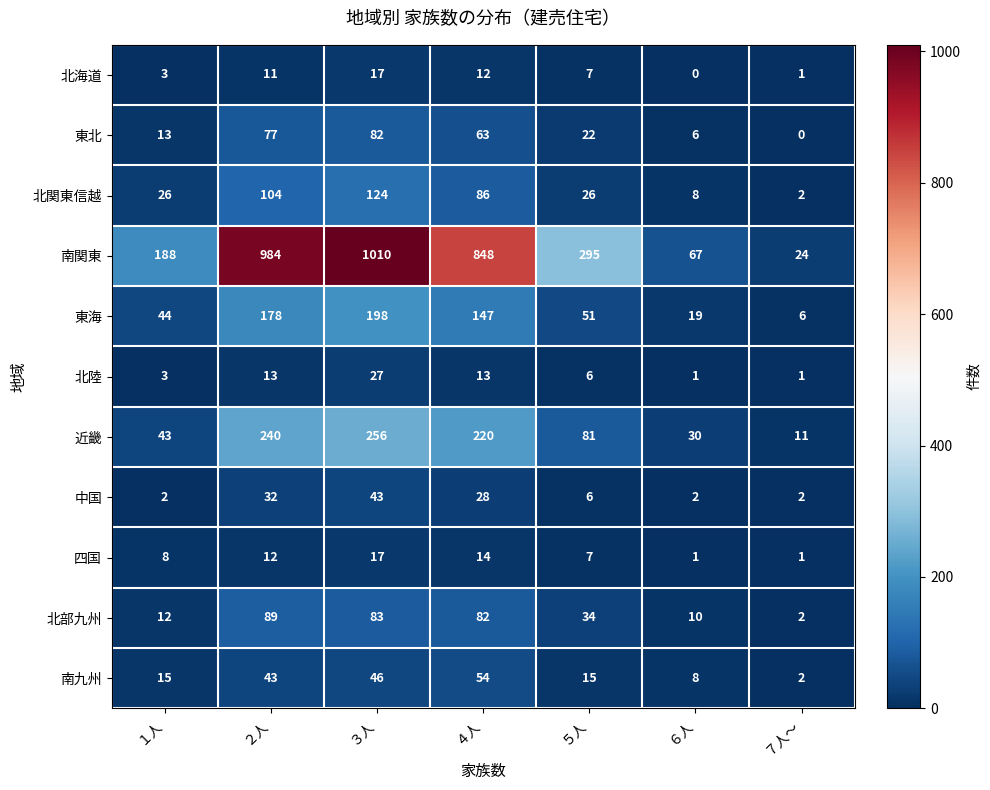

The 北陸 series shows 6 at ５人. True or false?

True